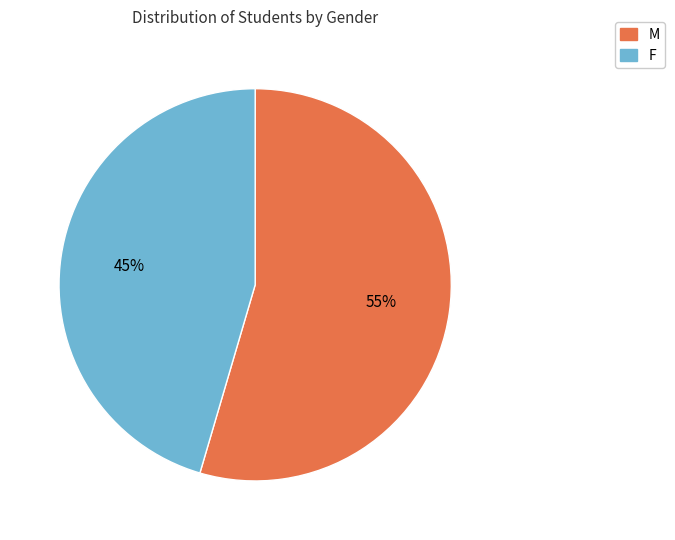

How many slices are in this pie chart?

2